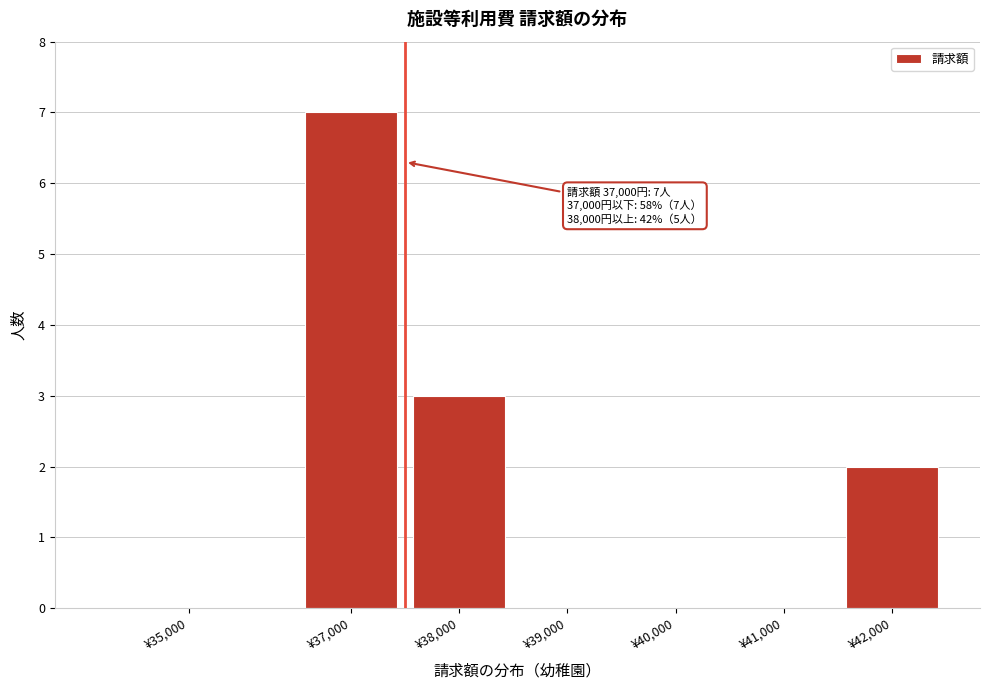

Reading left to right, extract all data points from this chart.

¥35,000=0	¥37,000=7	¥38,000=3	¥39,000=0	¥40,000=0	¥41,000=0	¥42,000=2